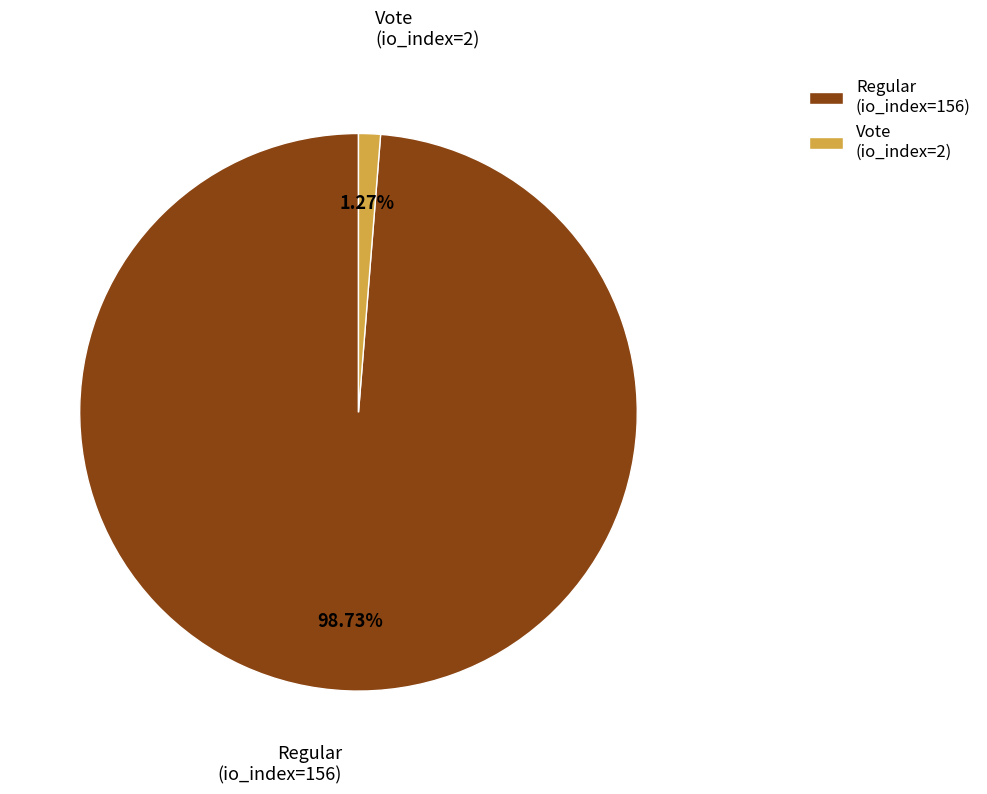

Rank the categories by value from lowest to highest.

Vote (io_index=2), Regular (io_index=156)